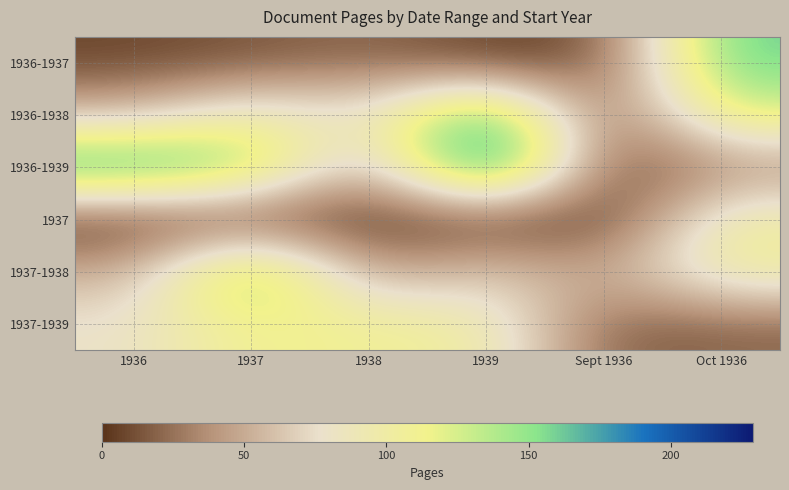

What is the maximum value shown in the chart?

229